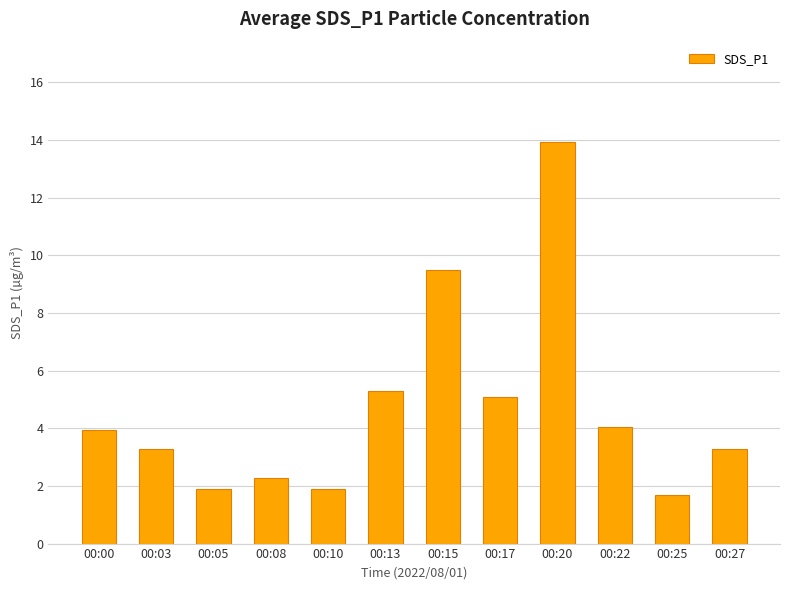

What is the difference between the maximum and second lowest values?

12.0